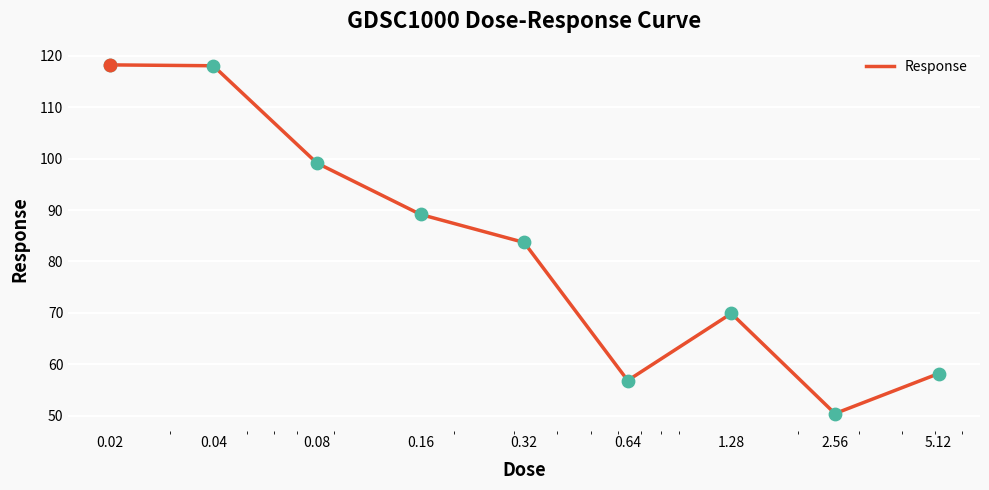

What is the difference between the maximum and minimum values?

67.8